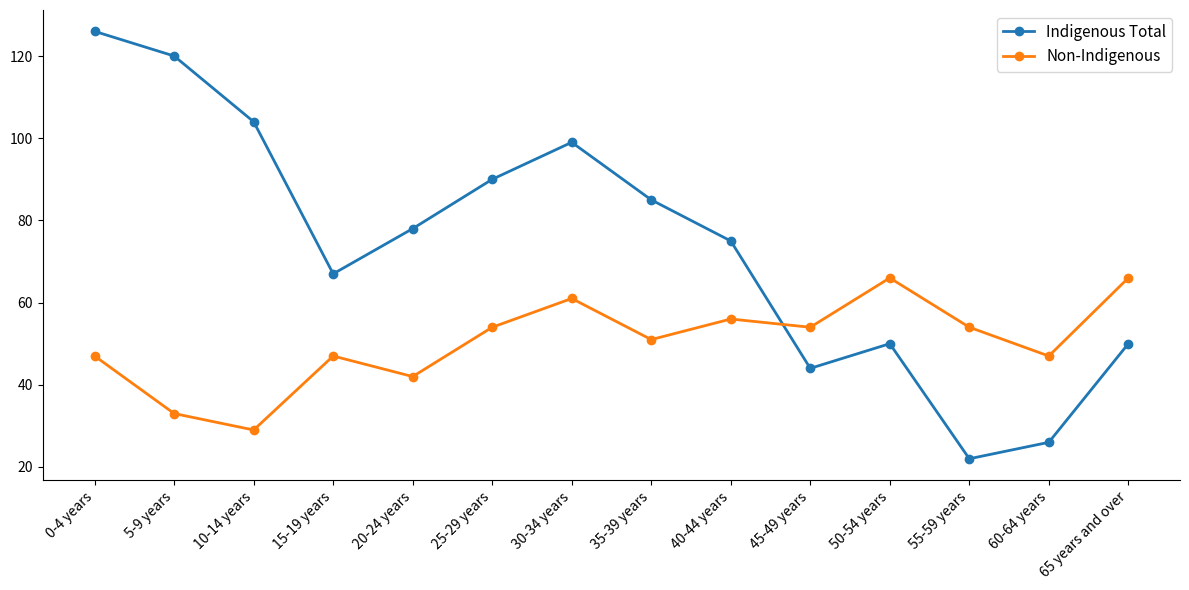

Rank the series by their maximum value, from highest to lowest.

Indigenous Total, Non-Indigenous